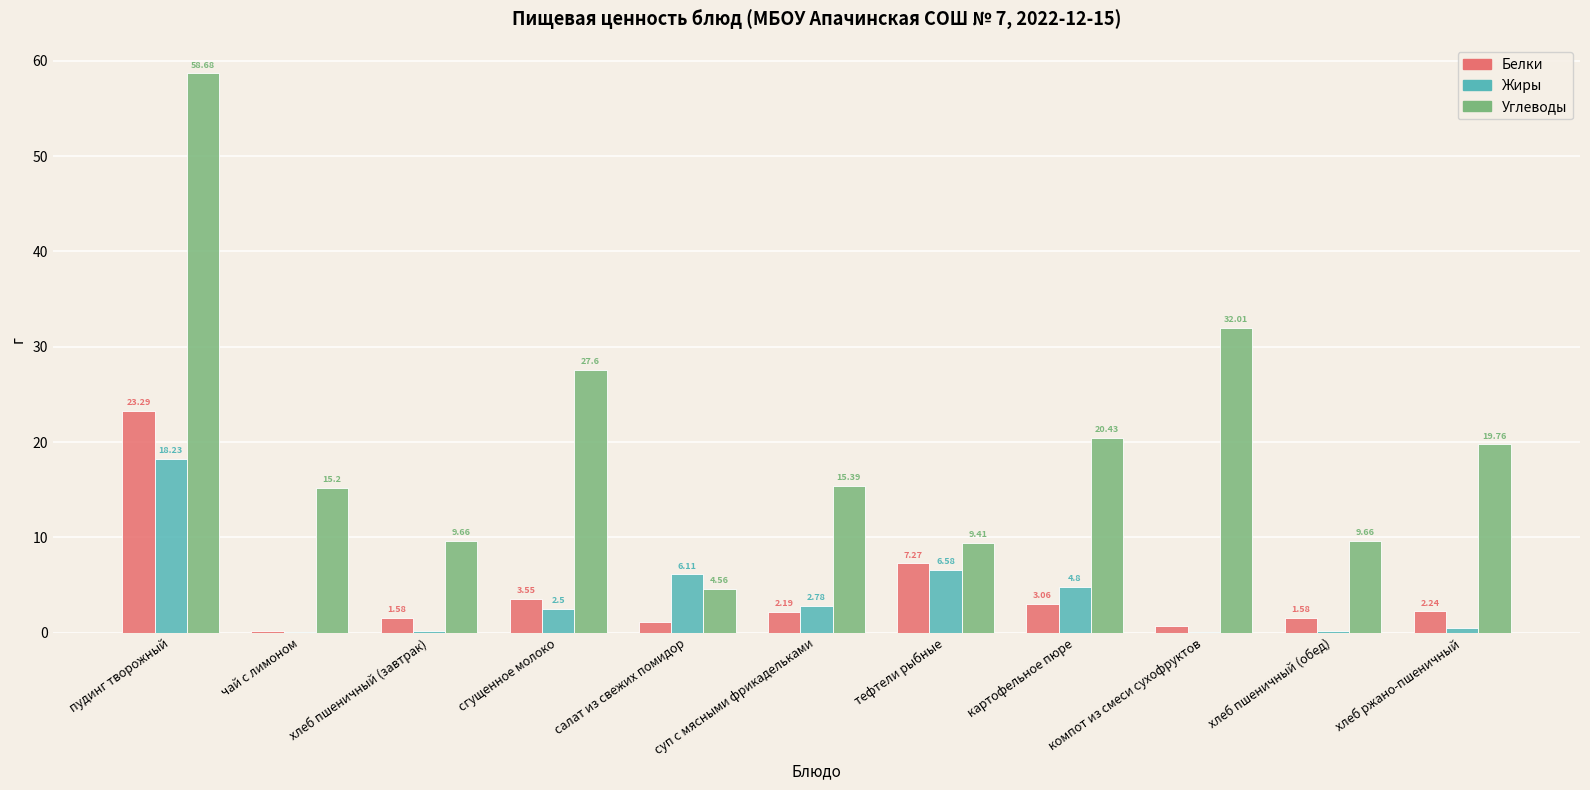

True or false: Белки has a value of 13.1 at тефтели рыбные.

False